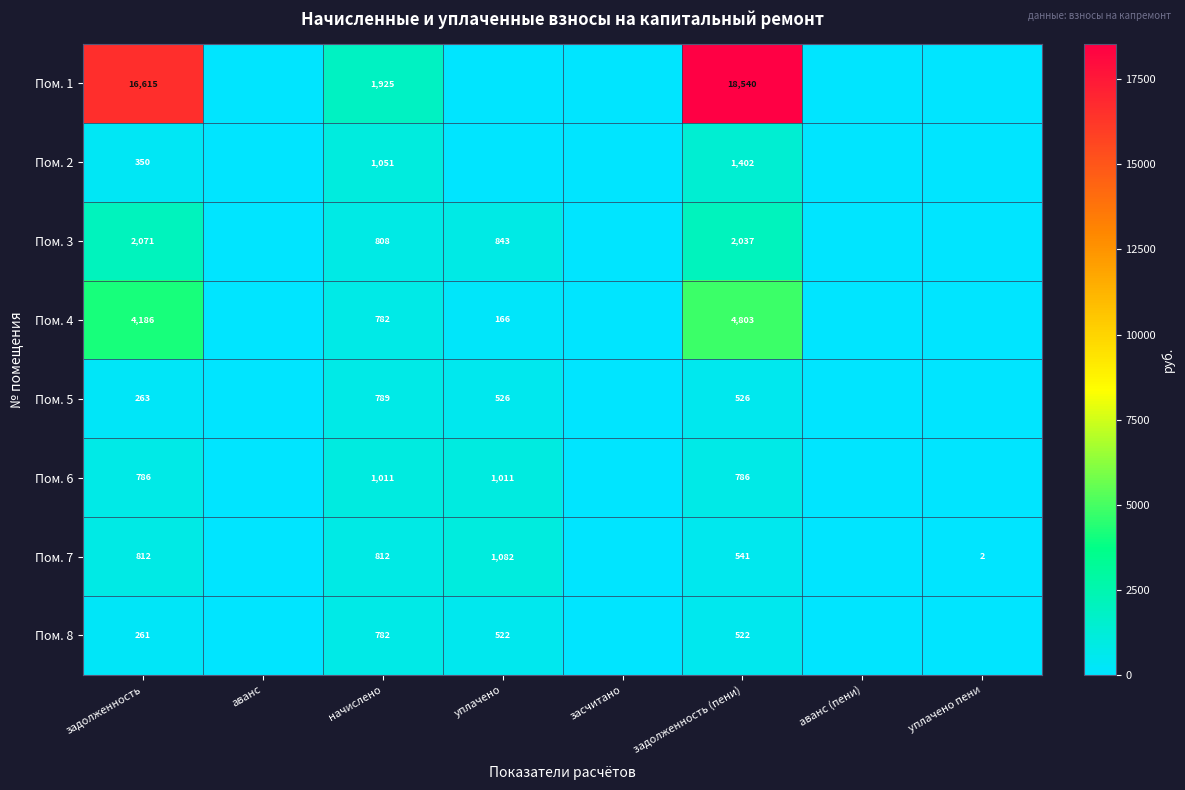

Is the value of Пом. 8 at задолженность greater than the value of Пом. 7 at начислено?

No